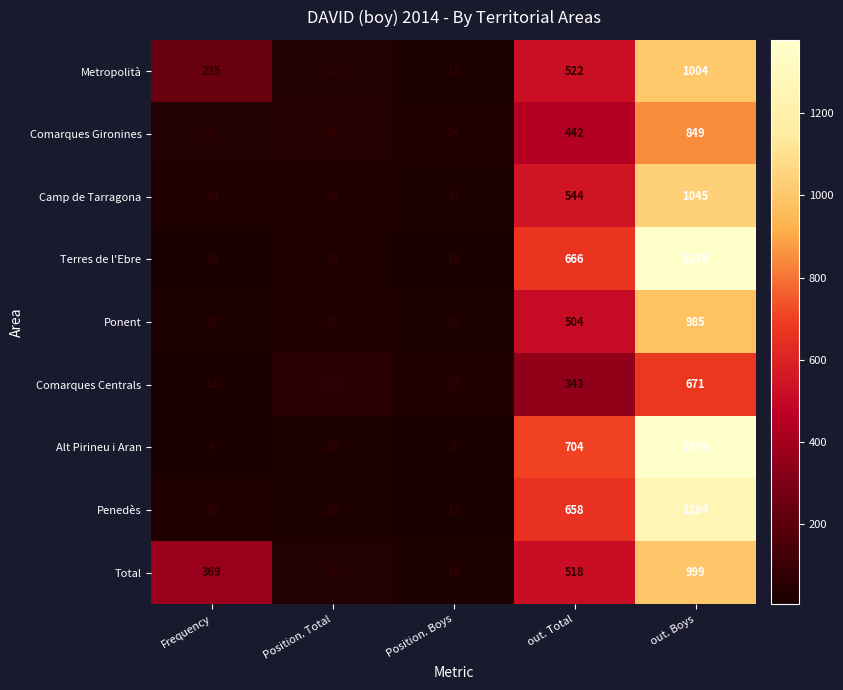

True or false: Ponent has a value of 15 at Position. Boys.

True